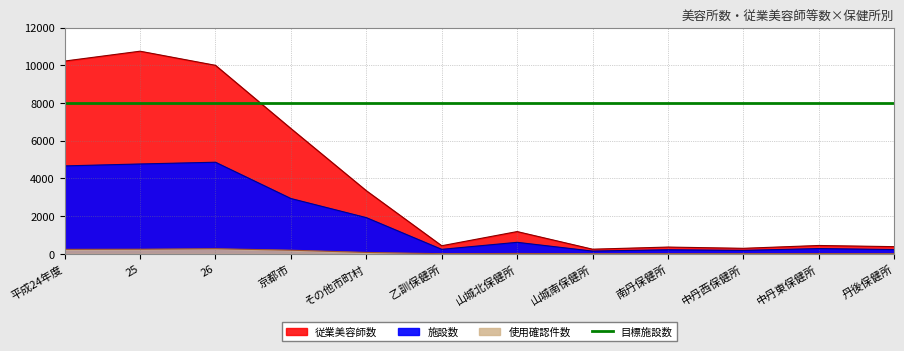

How many data points does each series have?

12